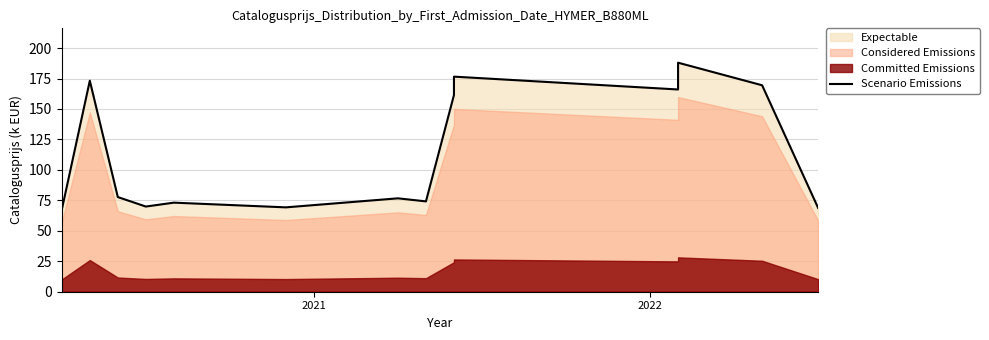

What is the value of the 10th point from the left?

176.6